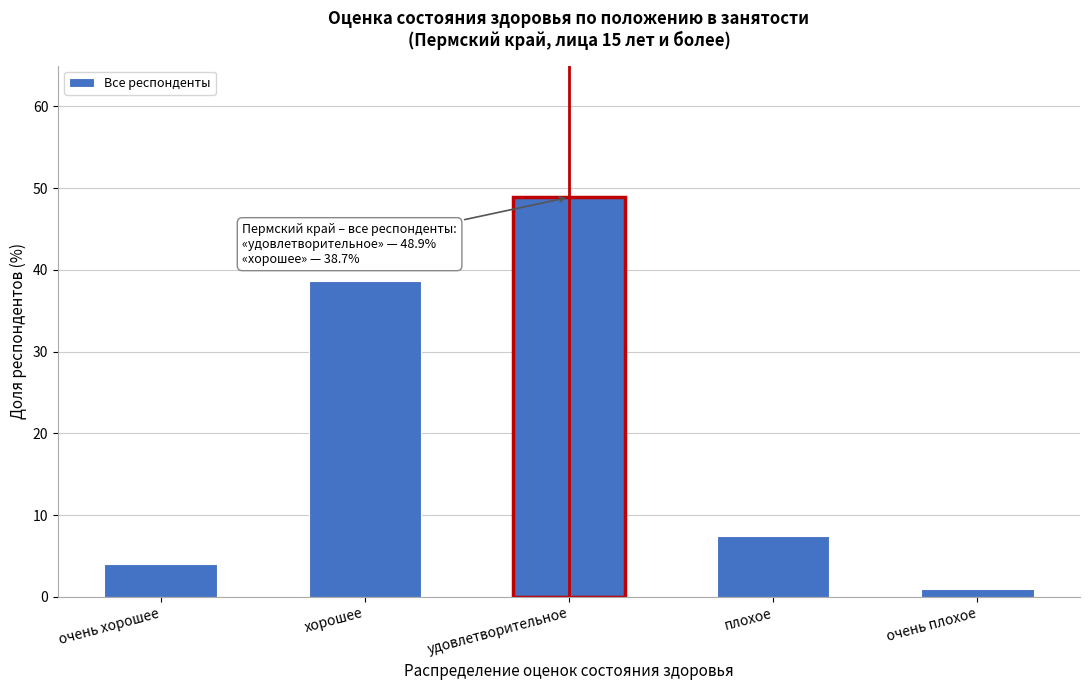

Reading left to right, what are all the values shown in this chart?

очень хорошее=4.0	хорошее=38.7	удовлетворительное=48.9	плохое=7.5	очень плохое=1.0